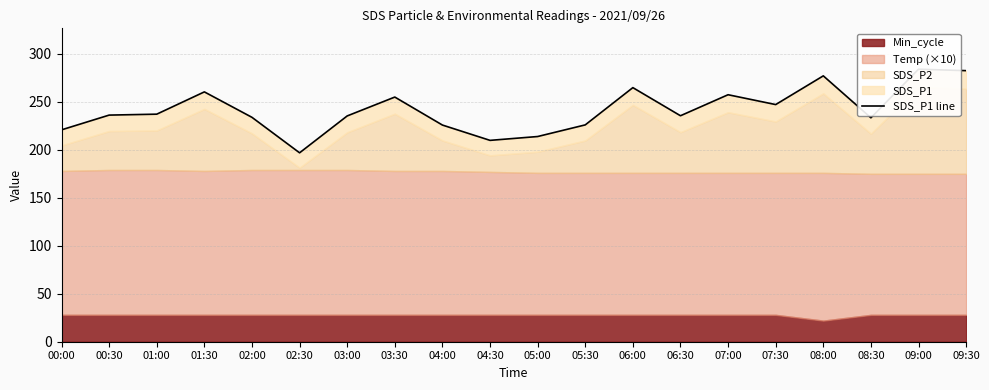

What is the ratio of the value at 08:00 to the value at 09:30?

1.0